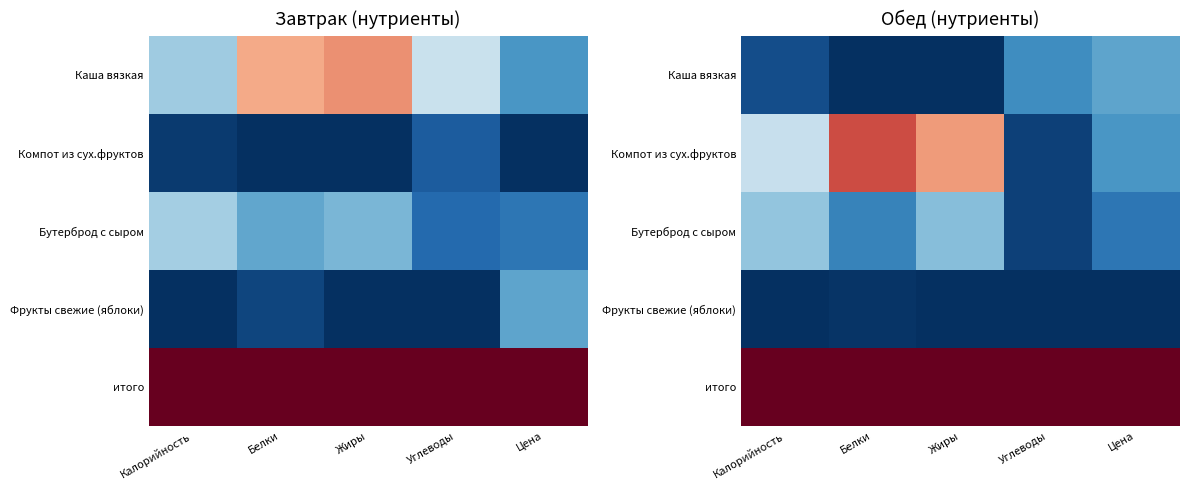

Is the value of Компот из сух.фруктов at Цена greater than the value of итого at Углеводы?

No